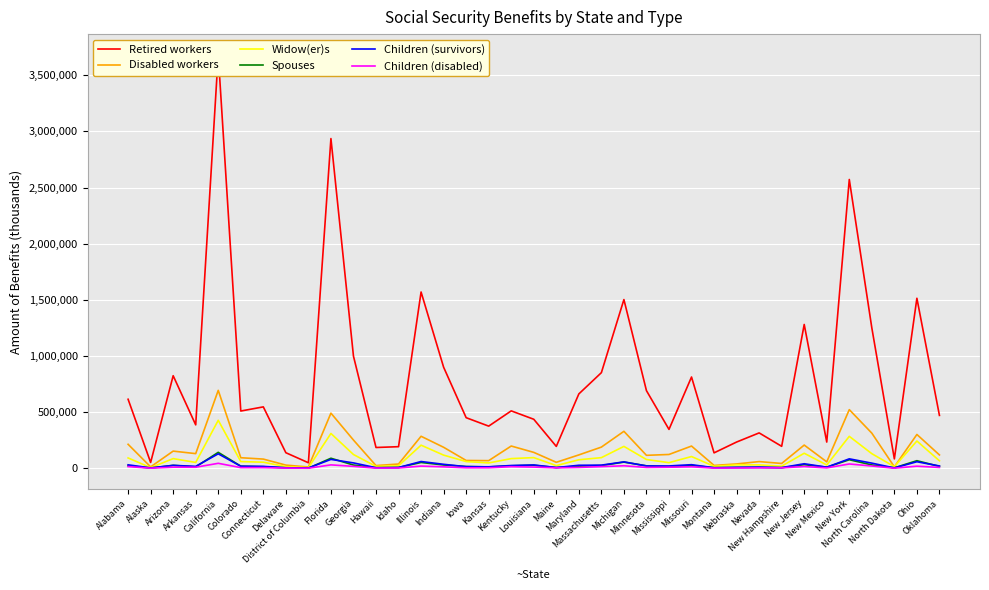

Is it true that Widow(er)s equals 98950 at Michigan?

False